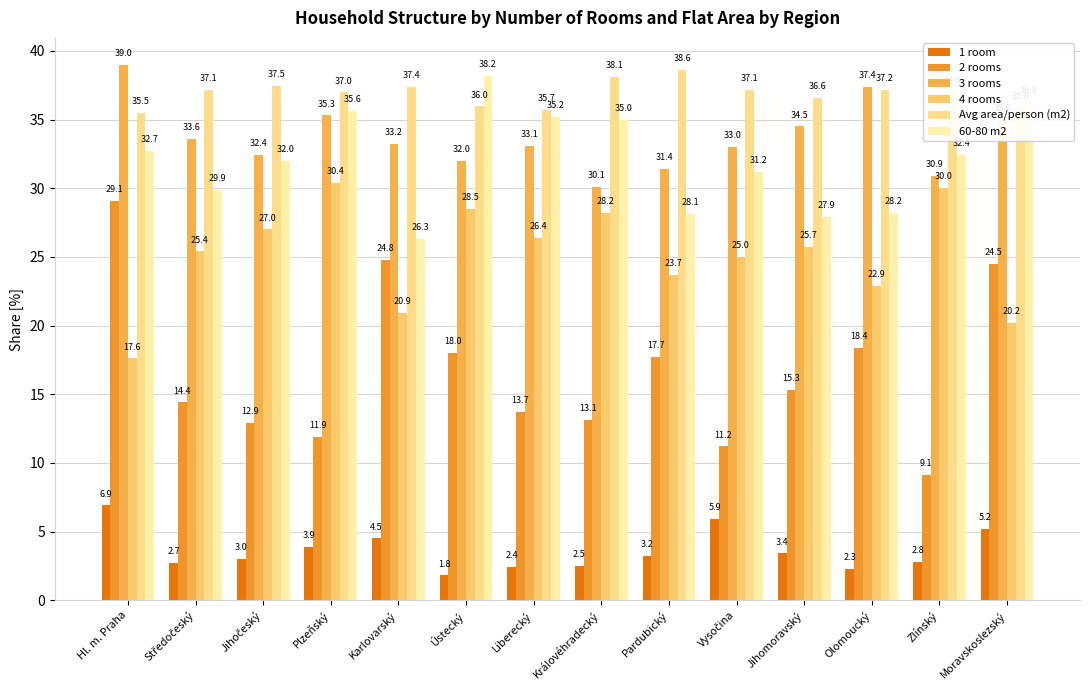

At how many categories does at least one series exceed 4?

14